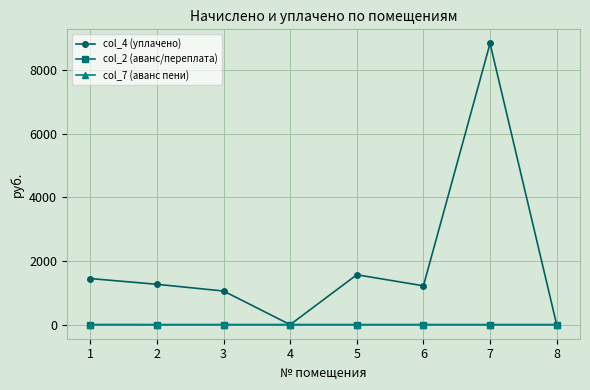

What is the maximum value shown in the chart?

8837.4